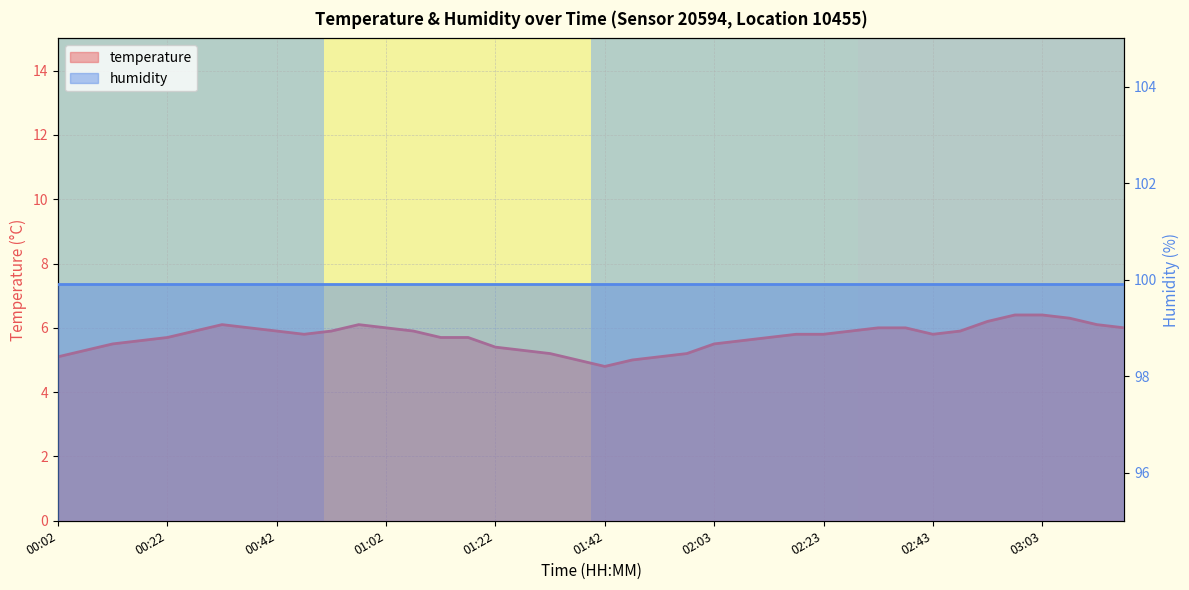

What is the difference between the second highest and minimum values?

1.6